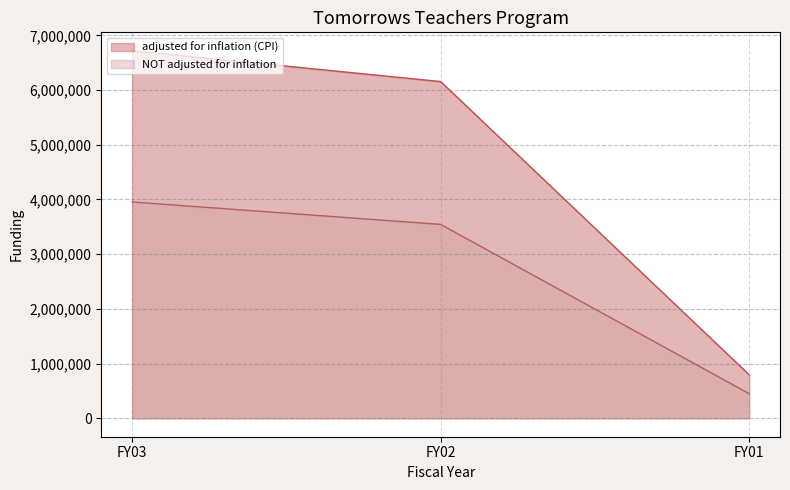

At FY02, list the series in order from smallest to largest.

NOT adjusted for inflation, adjusted for inflation (CPI)